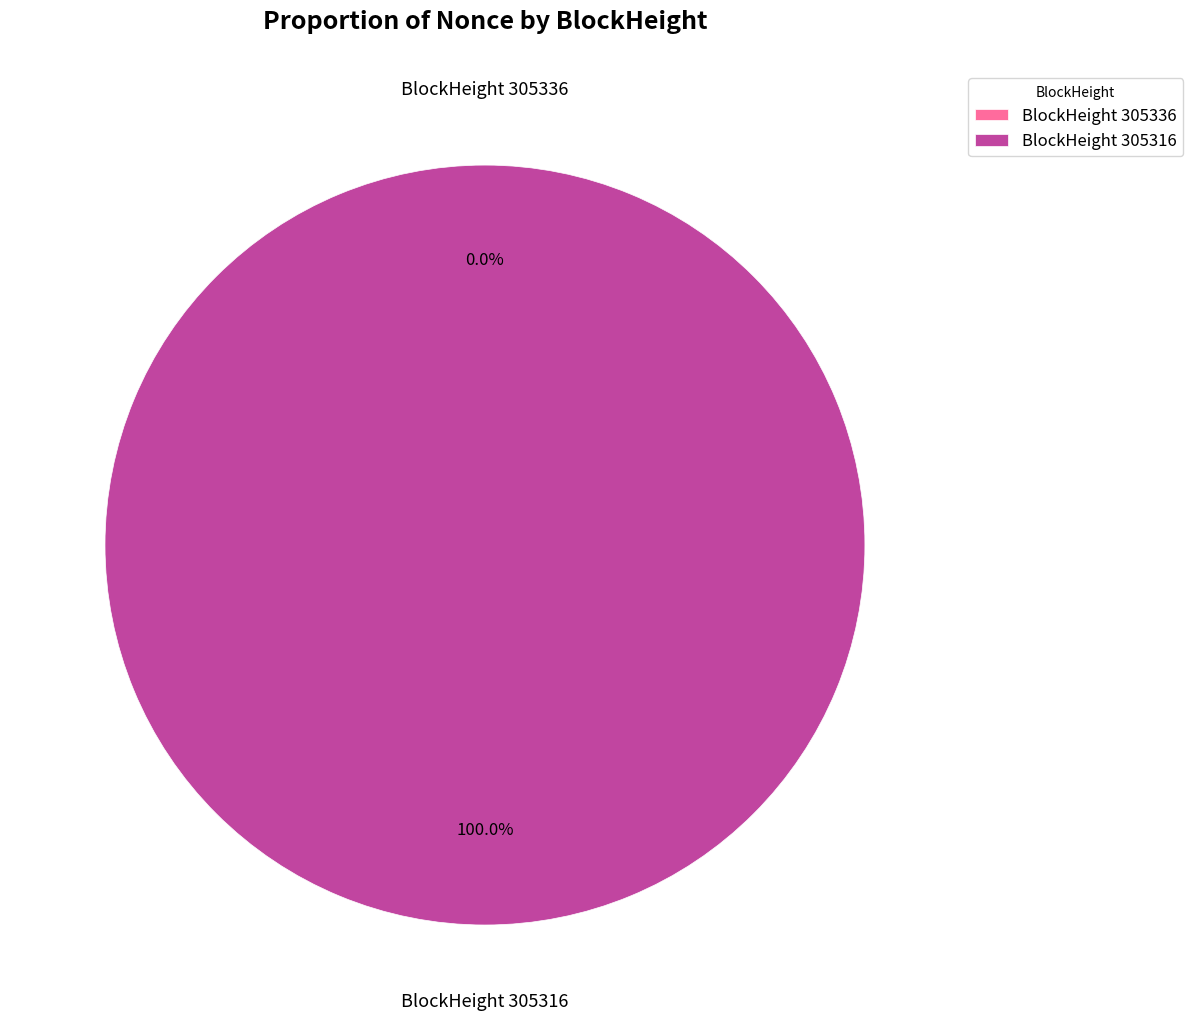

Count the number of slices in the pie.

2